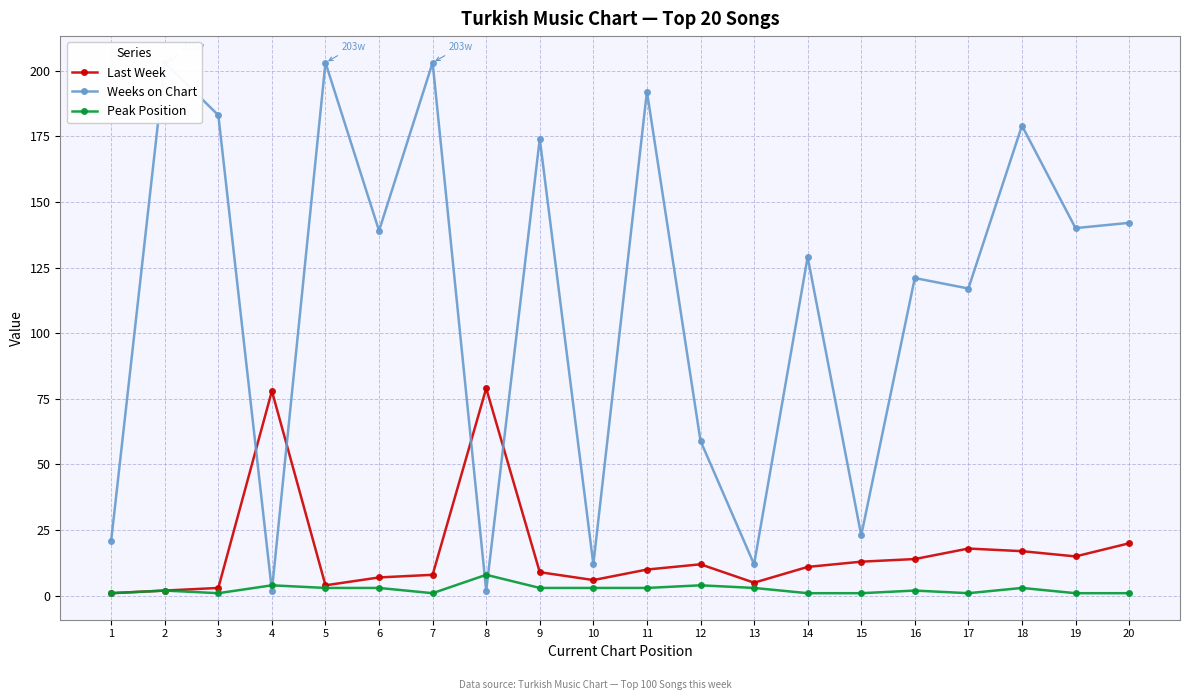

In Last Week, how many points are lower than both neighbors (excluding endpoints)?

4